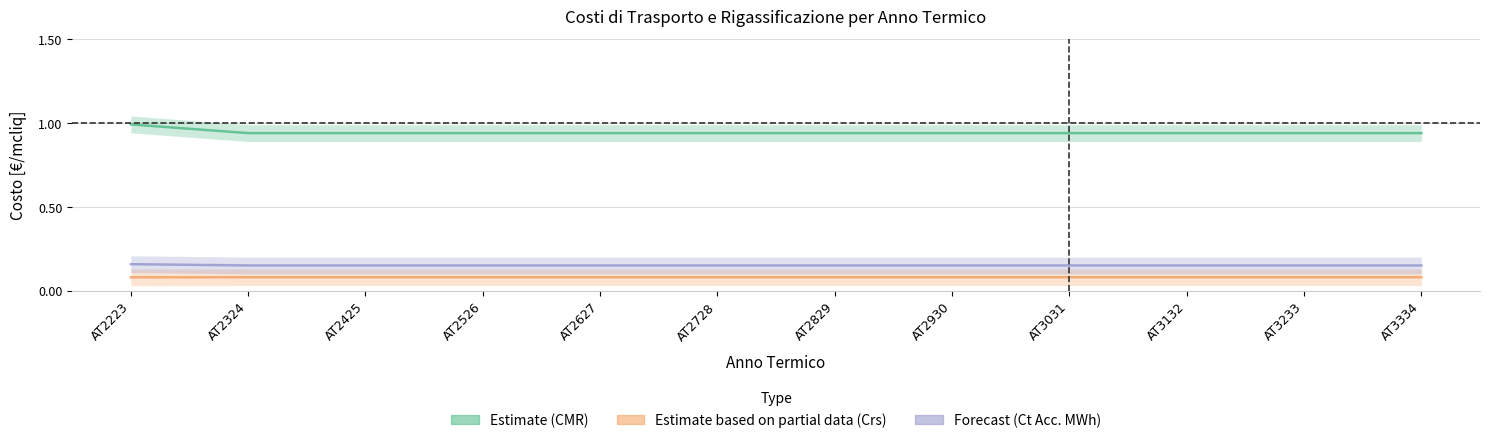

Between AT2324 and AT3031, which is larger?

AT2324